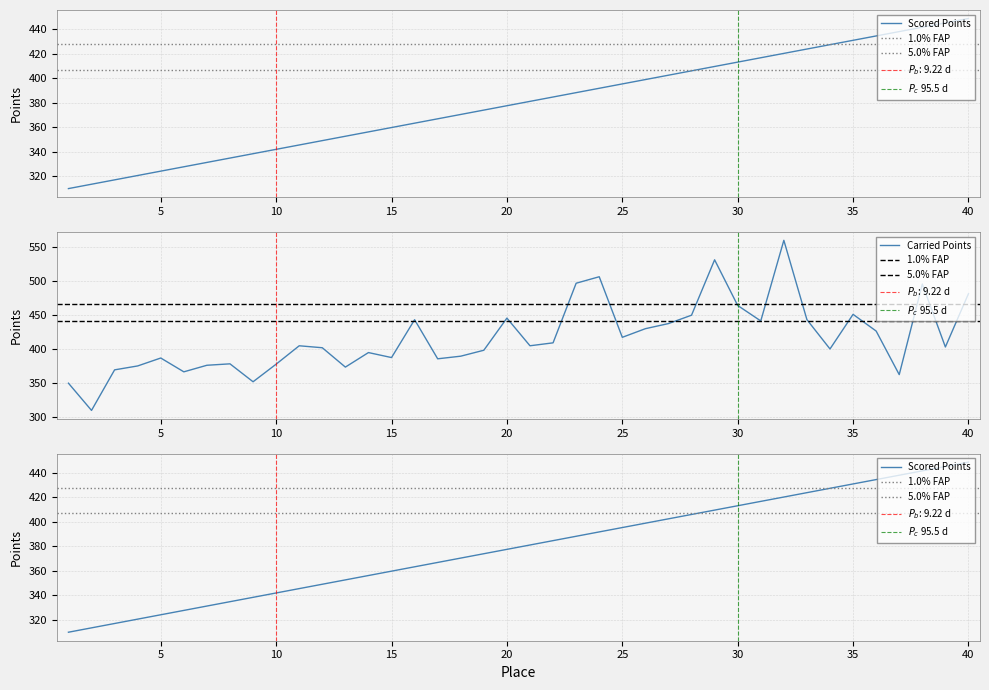

True or false: Carried Points and Scored Points cross at least once.

True